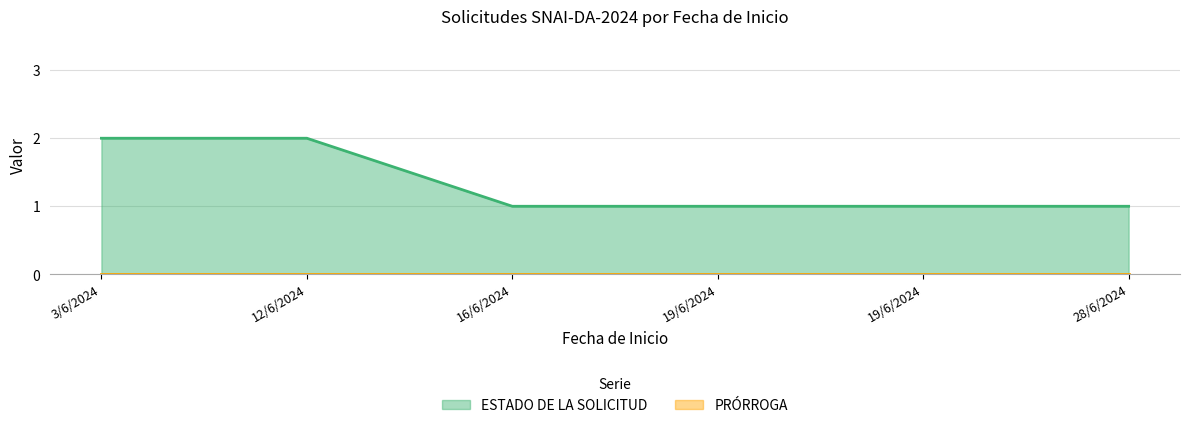

What is the sum of all values?

8